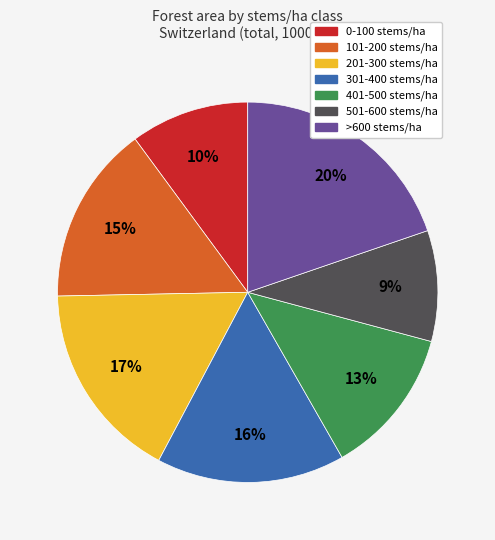

Is there a majority slice in this chart?

No